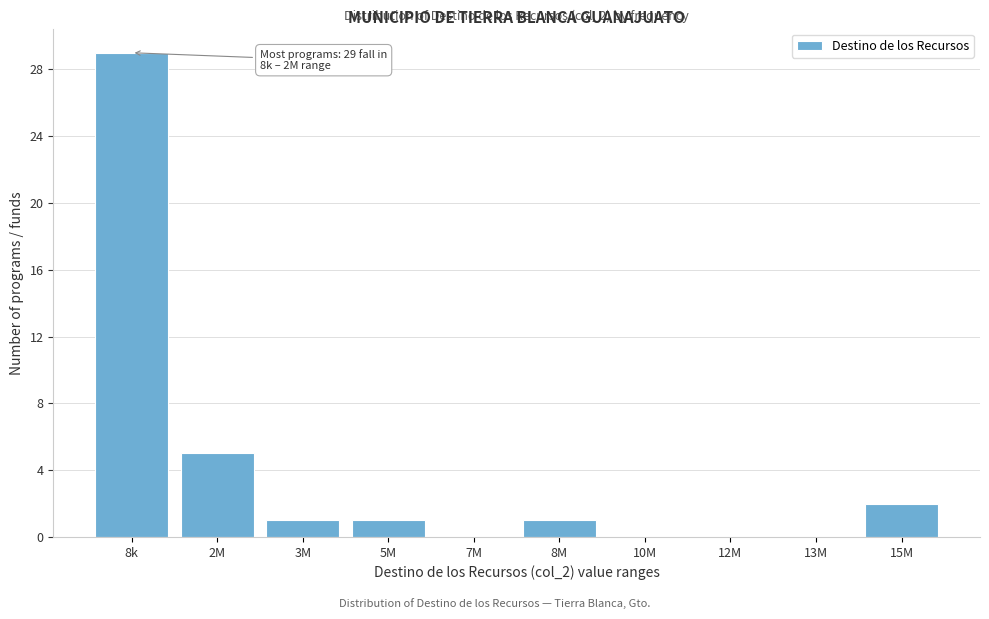

Reading right to left, what are all the values shown in this chart?

15M=2	13M=0	12M=0	10M=0	8M=1	7M=0	5M=1	3M=1	2M=5	8k=29